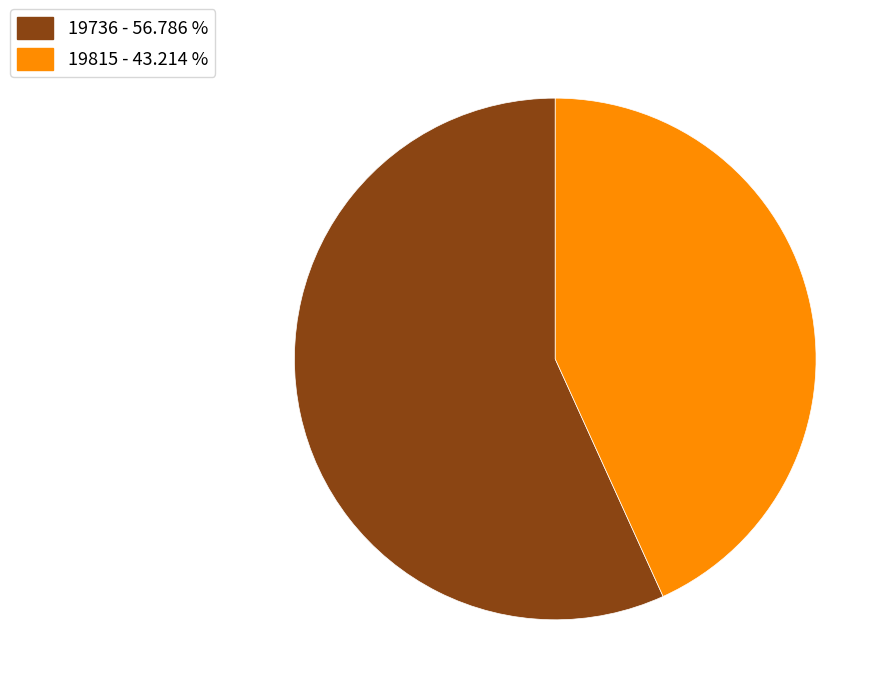

True or false: 19736 accounts for 57% of the total.

True